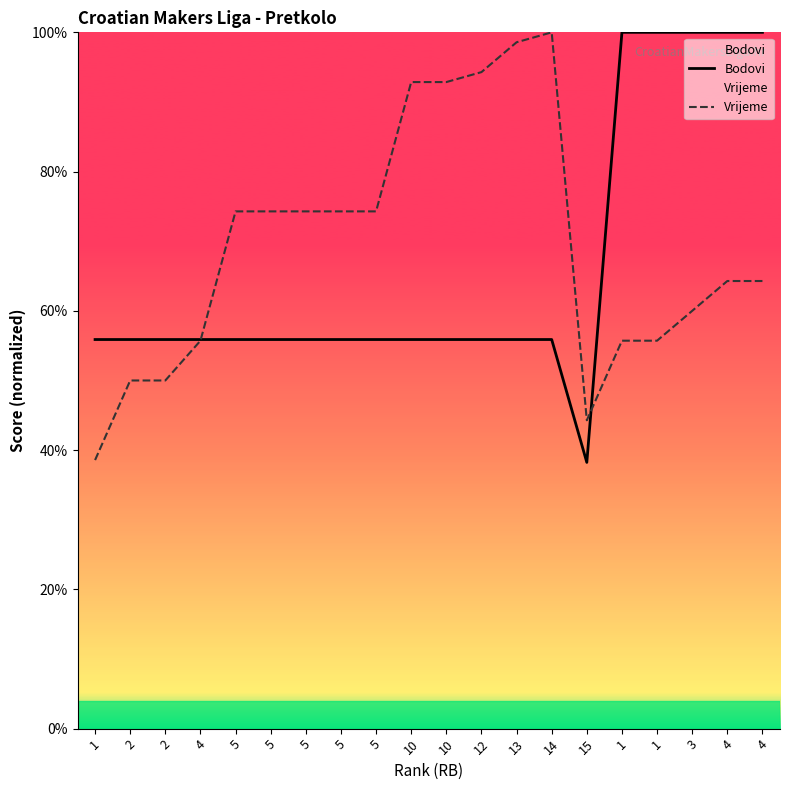

Does the chart have visible grid lines?

No